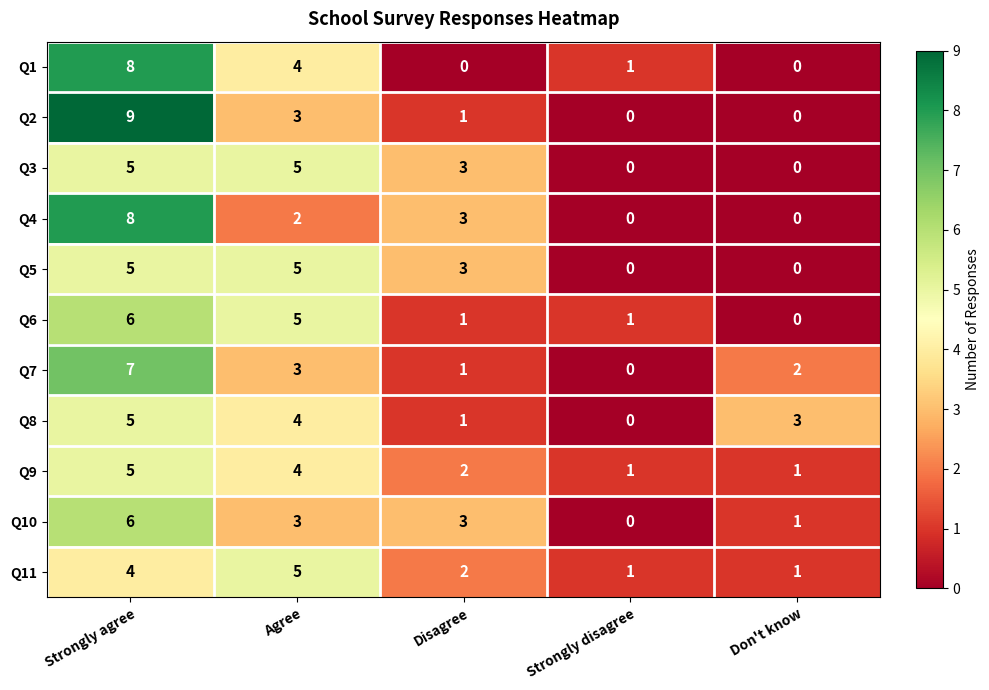

Which category has the lowest value in the Q8 series?

Strongly disagree